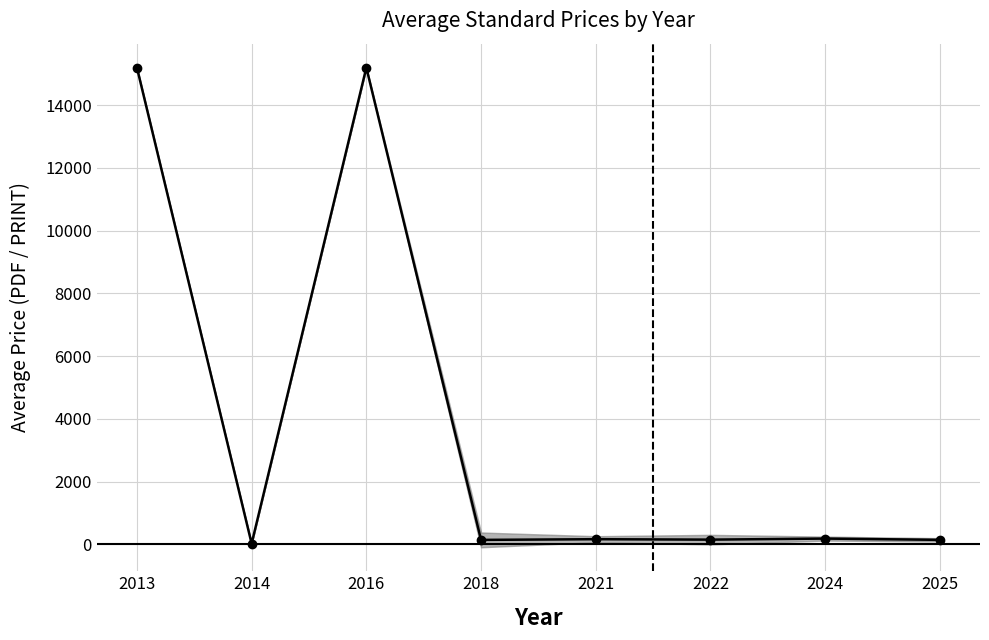

Reading left to right, list all the values displayed in this chart.

2013=15200.0	2014=20.0	2016=15200.0	2018=138.0	2021=160.3	2022=146.5	2024=179.9	2025=139.1